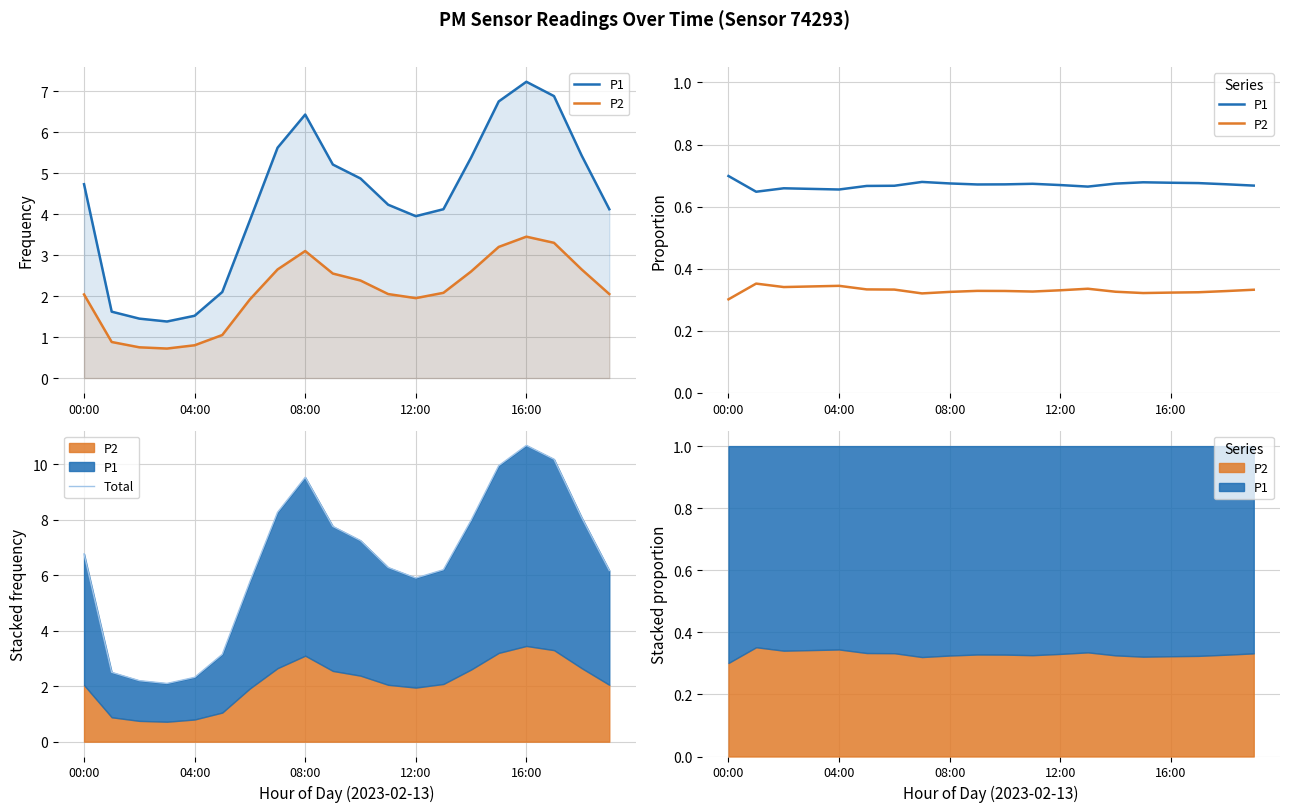

What is the label of the 9th point from the left?

08:00